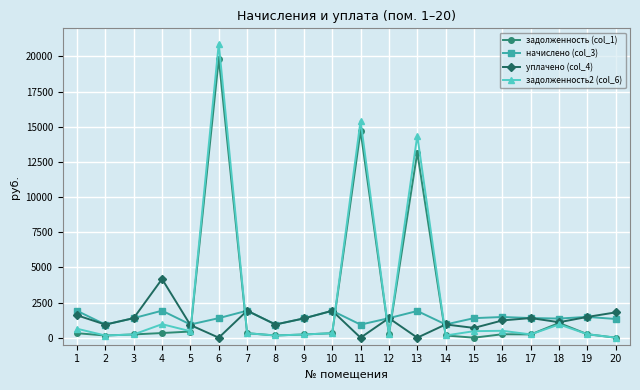

List the series in order of their peak value, lowest first.

начислено (col_3), уплачено (col_4), задолженность (col_1), задолженность2 (col_6)